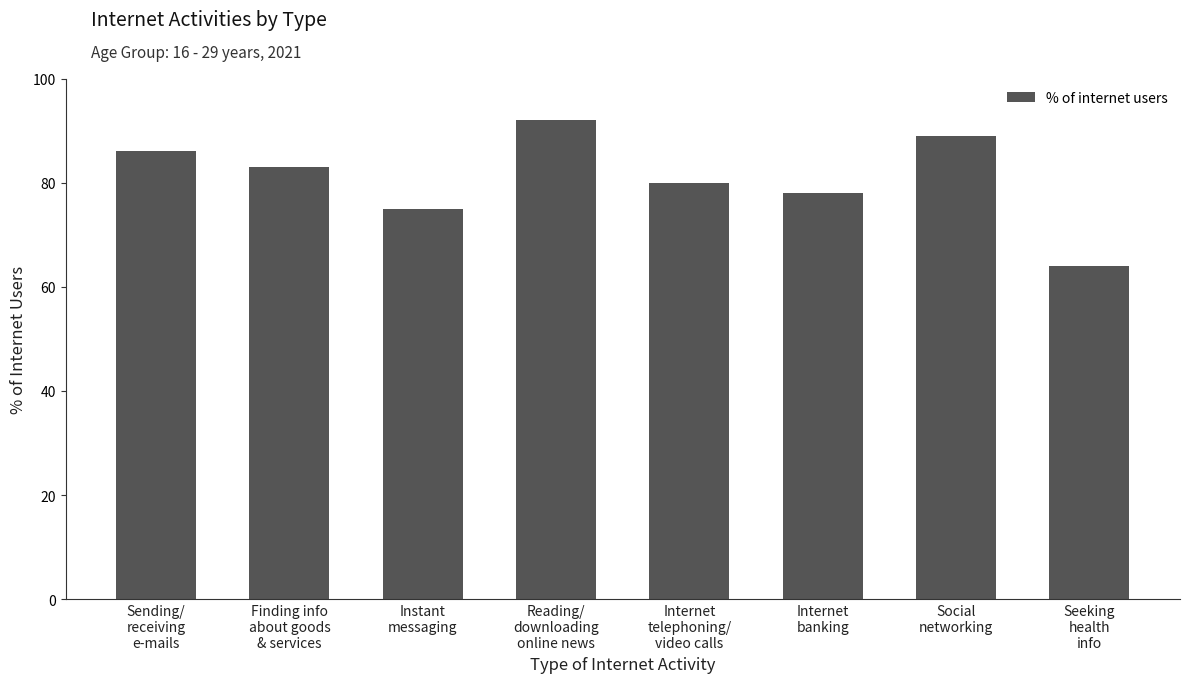

Rank the categories by value from lowest to highest.

Seeking
health
info, Instant
messaging, Internet
banking, Internet
telephoning/
video calls, Finding info
about goods
& services, Sending/
receiving
e-mails, Social
networking, Reading/
downloading
online news